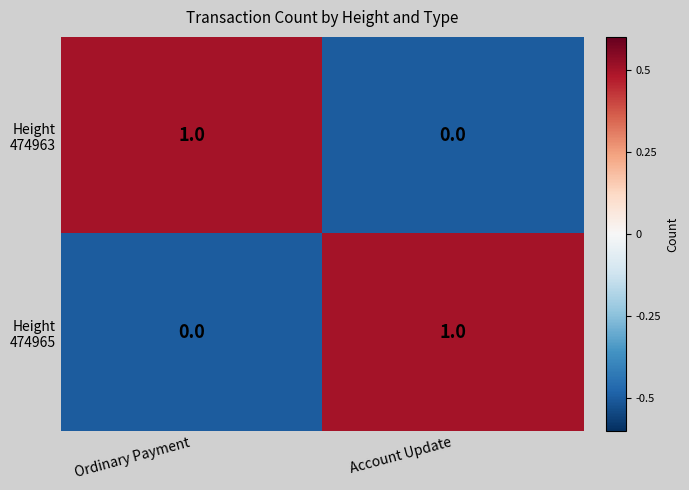

What is the greatest value displayed?

1